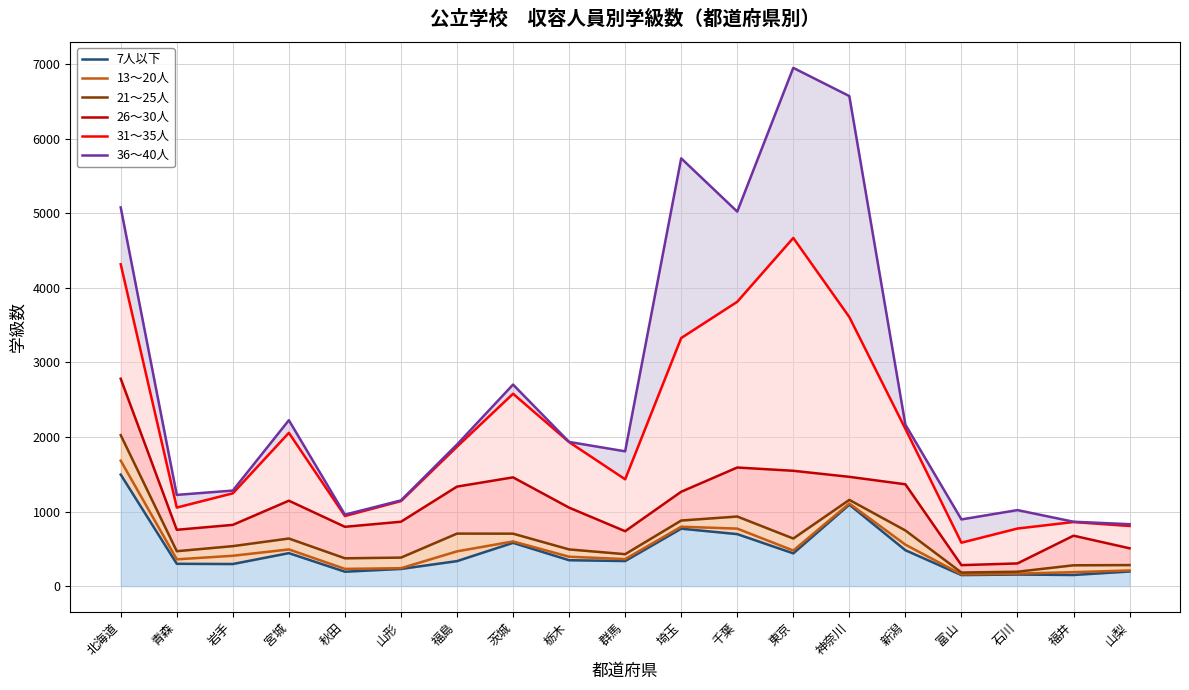

What is the average value of the 21～25人 series?

633